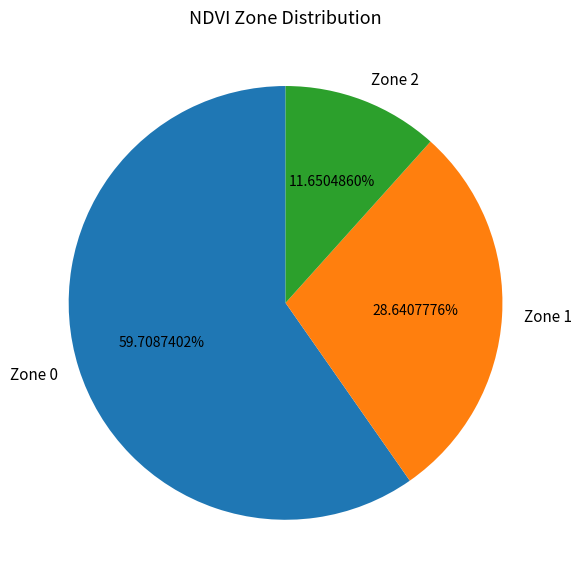

How many slices are in this pie chart?

3